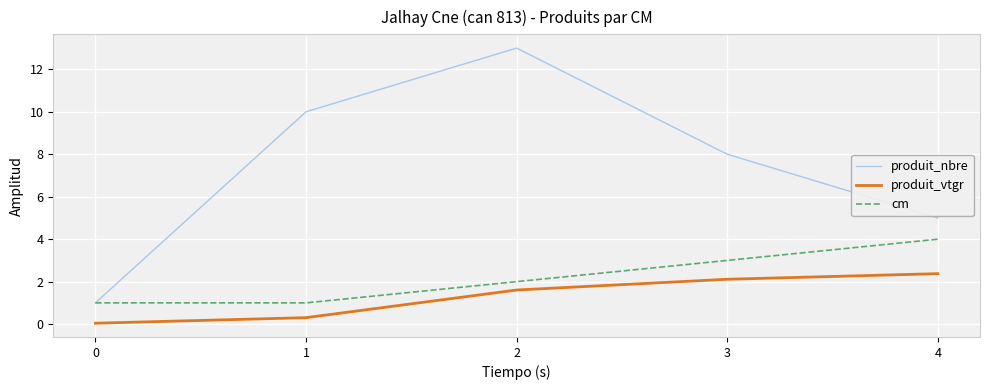

Is it true that cm equals 0.5 at 0?

False